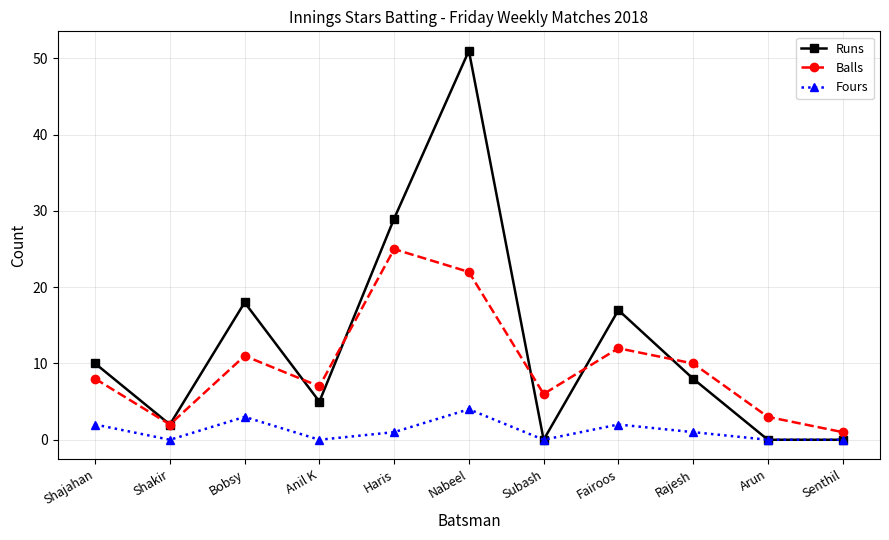

List the series in order of their peak value, highest first.

Runs, Balls, Fours